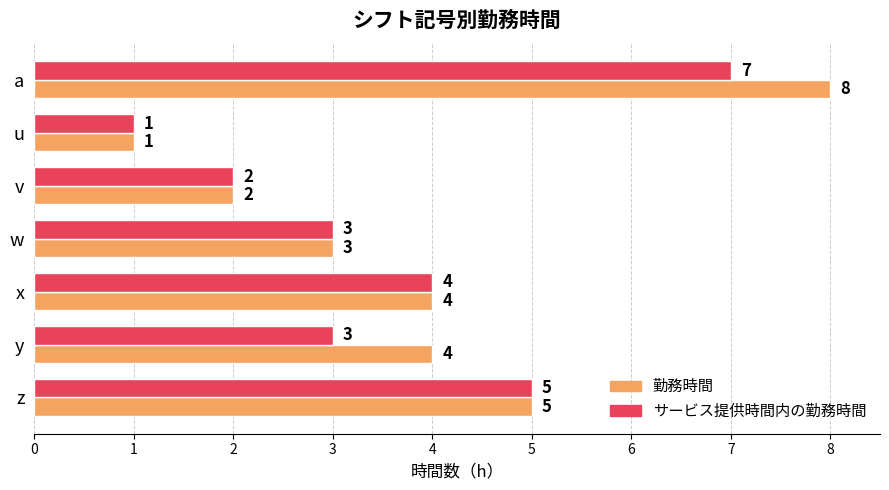

List the series in order of their peak value, lowest first.

サービス提供時間内の勤務時間, 勤務時間